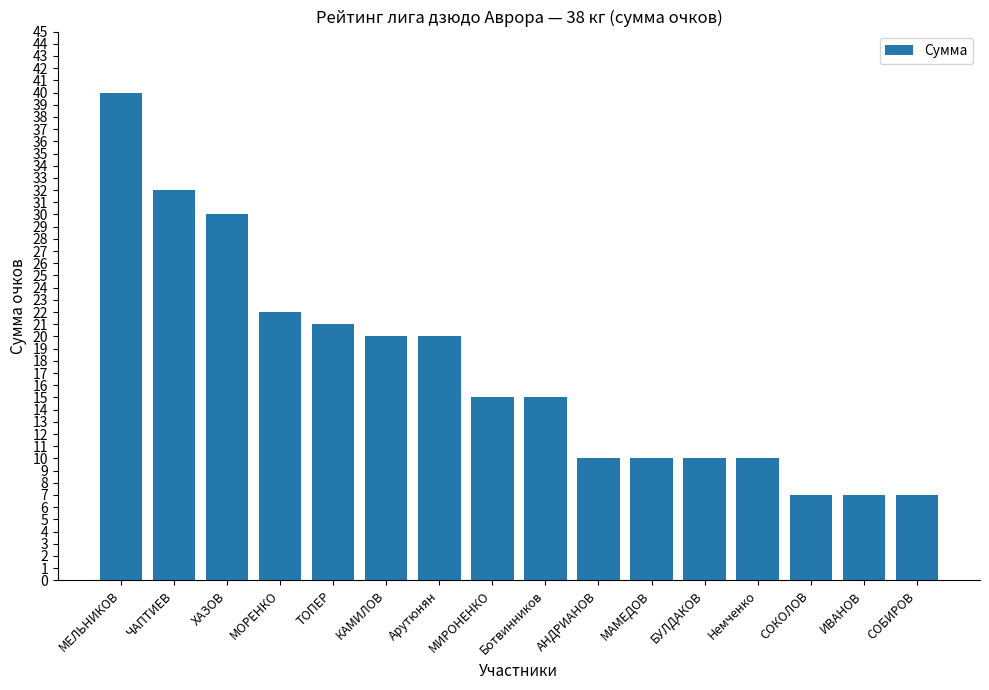

Read the value at КАМИЛОВ, to the nearest 10.

20